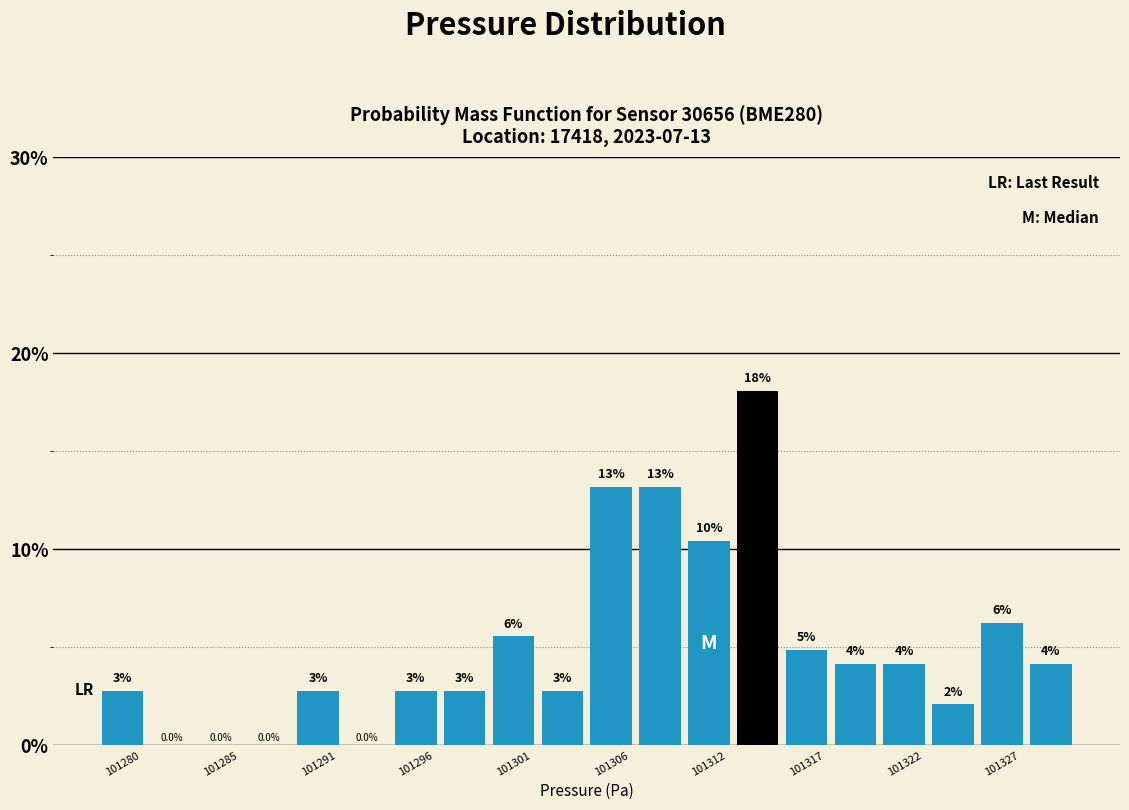

Around what value on the x-axis is the tallest bar? Give the approximate position of its centre, as read against the axis.

101314